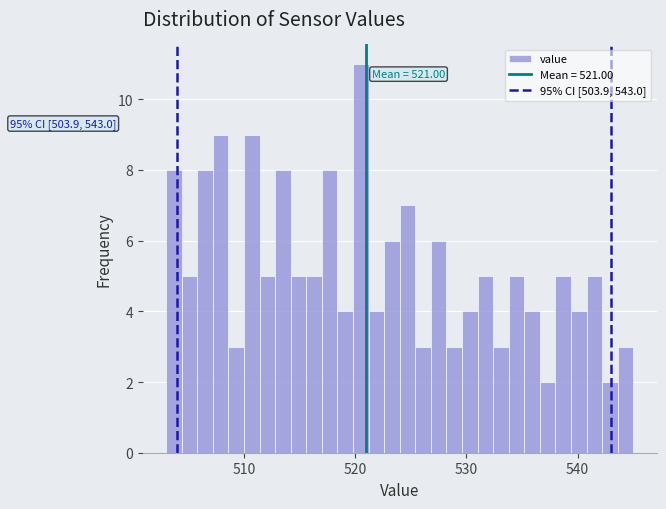

Around what value on the x-axis is the tallest bar? Give the approximate position of its centre, as read against the axis.

521